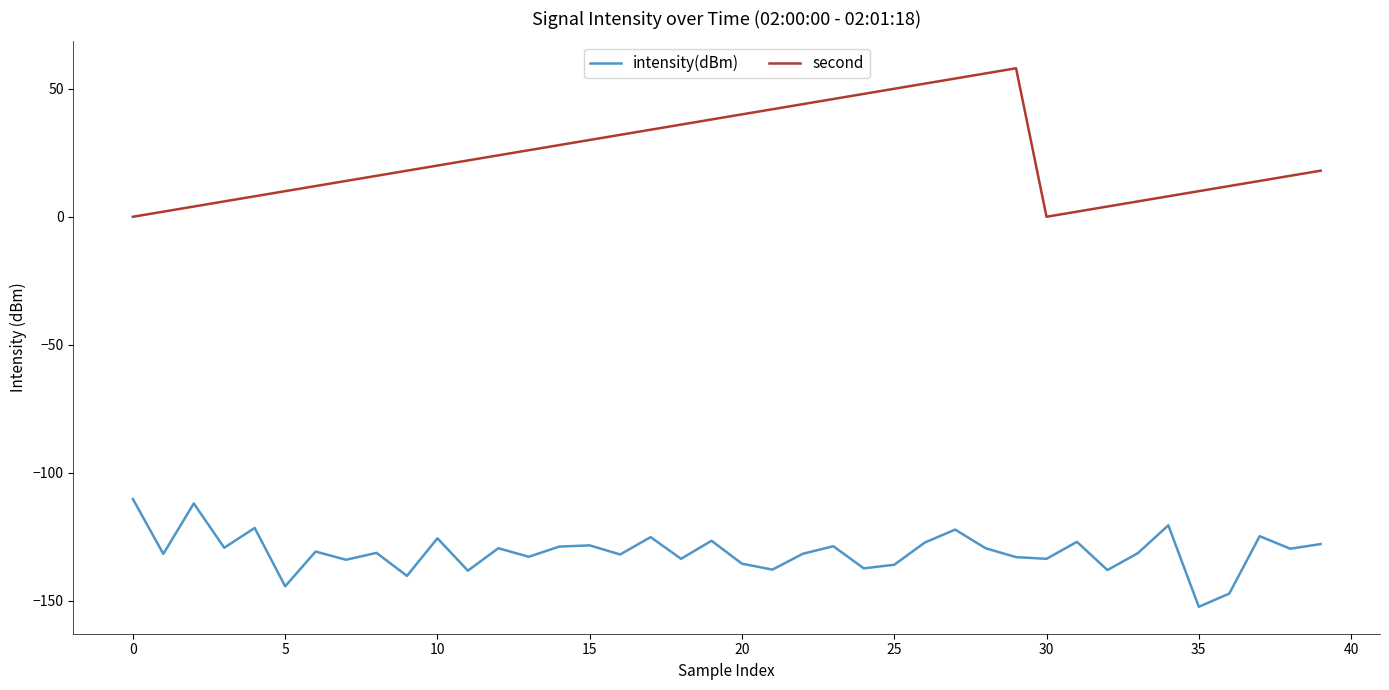

Which series has the largest total across all categories?

second